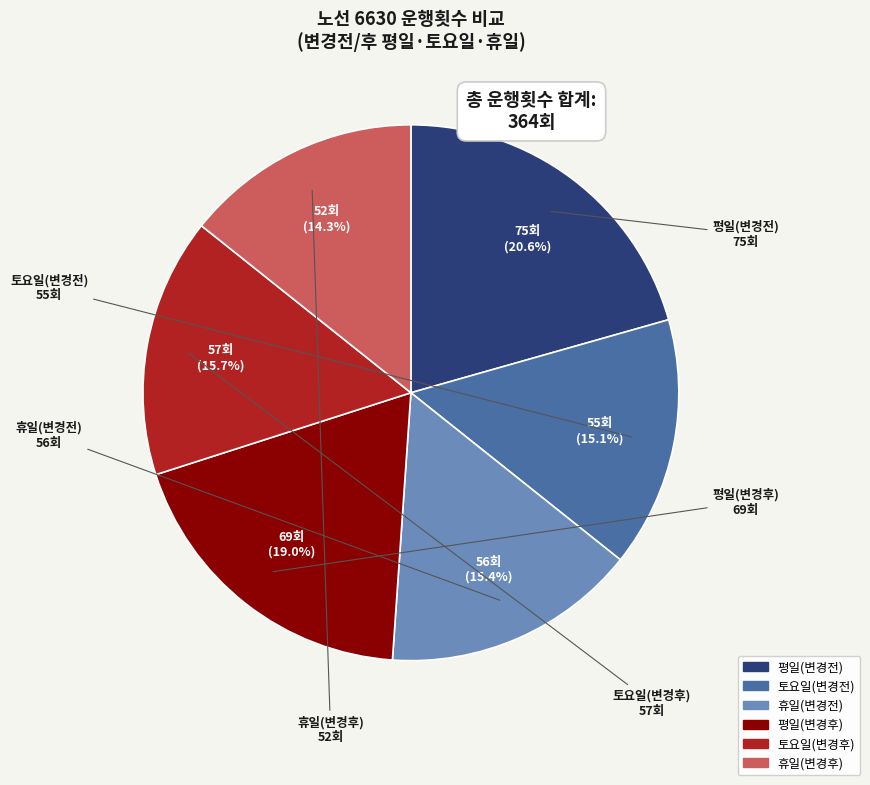

Which slice is the smallest?

휴일(변경후)